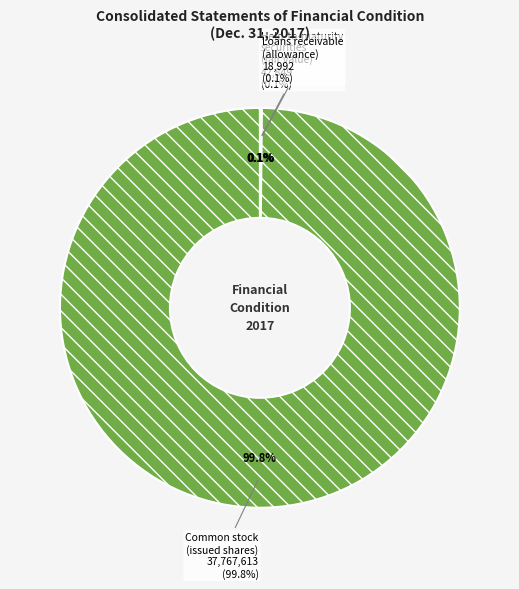

How much of the chart is everything except Loans receivable, allowance?

99.9%